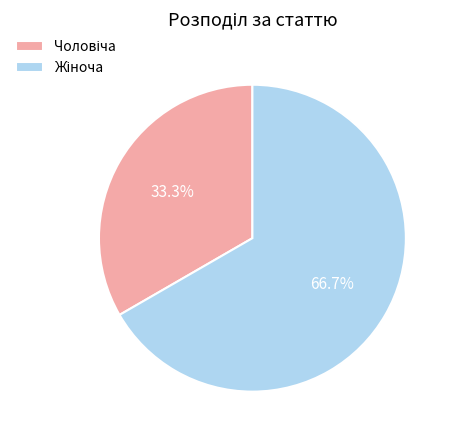

Is there any slice that represents more than half of the pie?

Yes